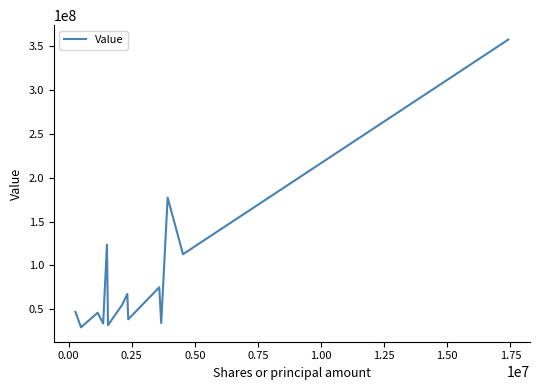

What is the difference between the maximum and minimum values?

327990000